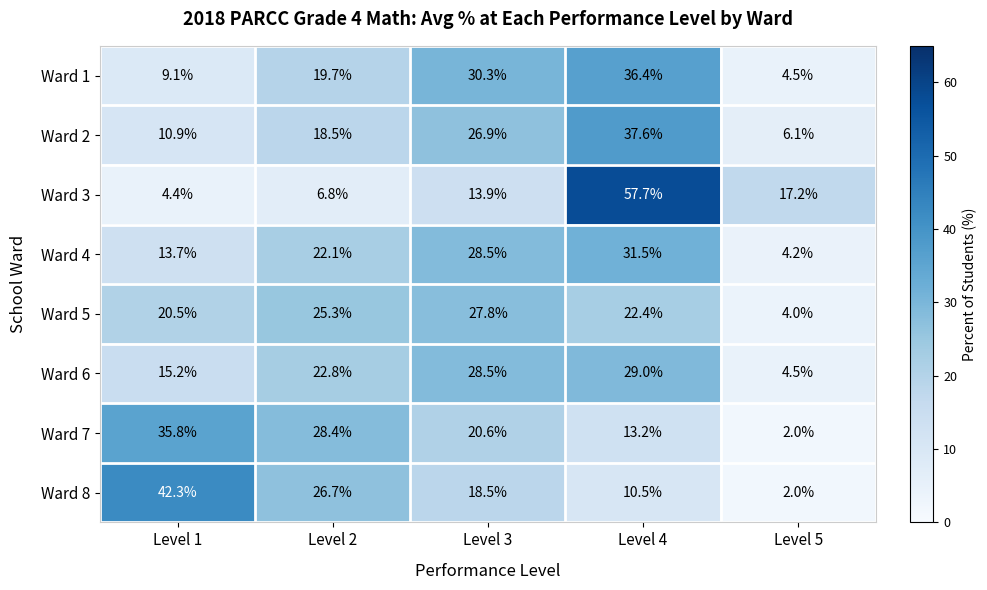

Which series changed the most between Level 3 and Level 4?

Ward 3